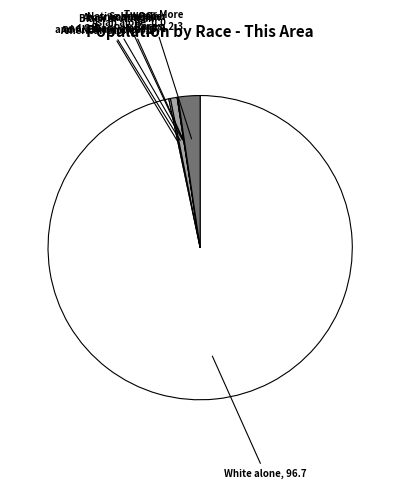

Which slice is the largest?

White alone